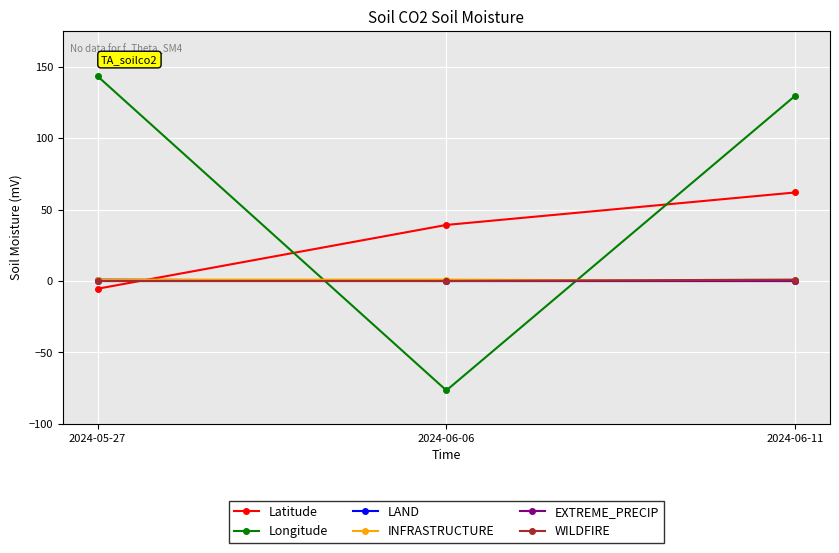

Is this an area chart (filled region under the line)?

No